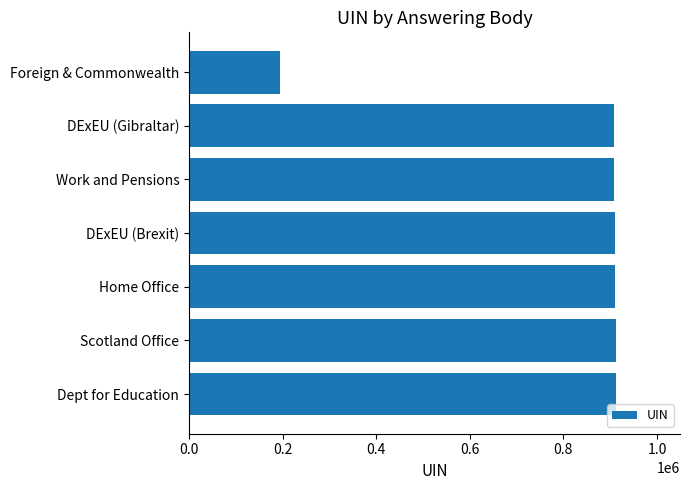

Is it true that the value at Foreign & Commonwealth is 194061?

True